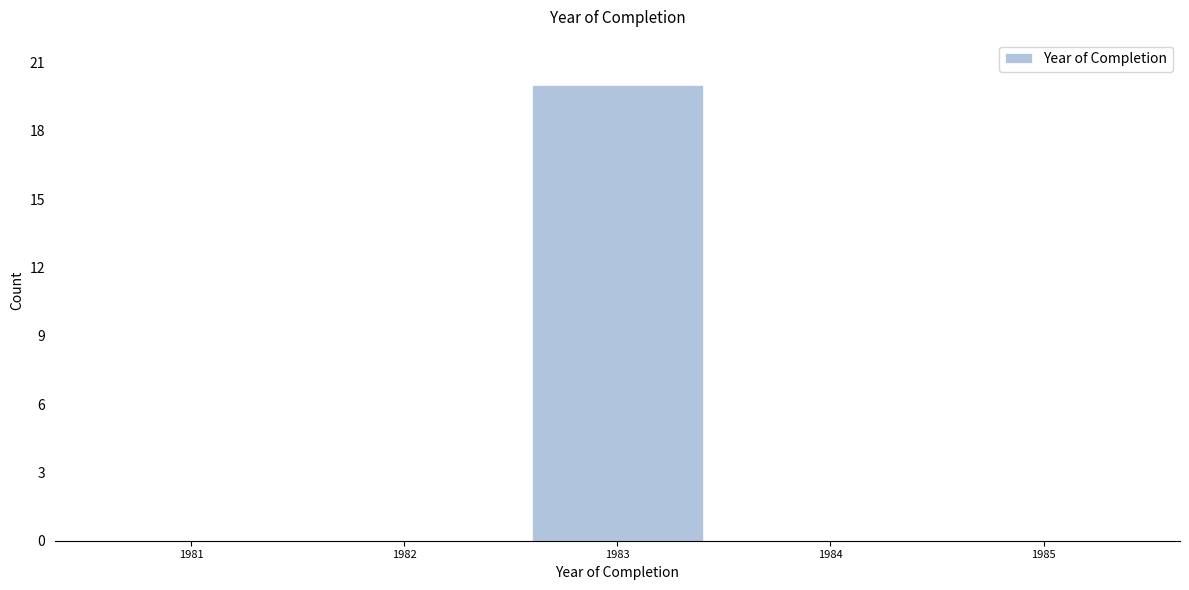

Reading right to left, transcribe all the data shown in this chart.

1985=0	1984=0	1983=20	1982=0	1981=0